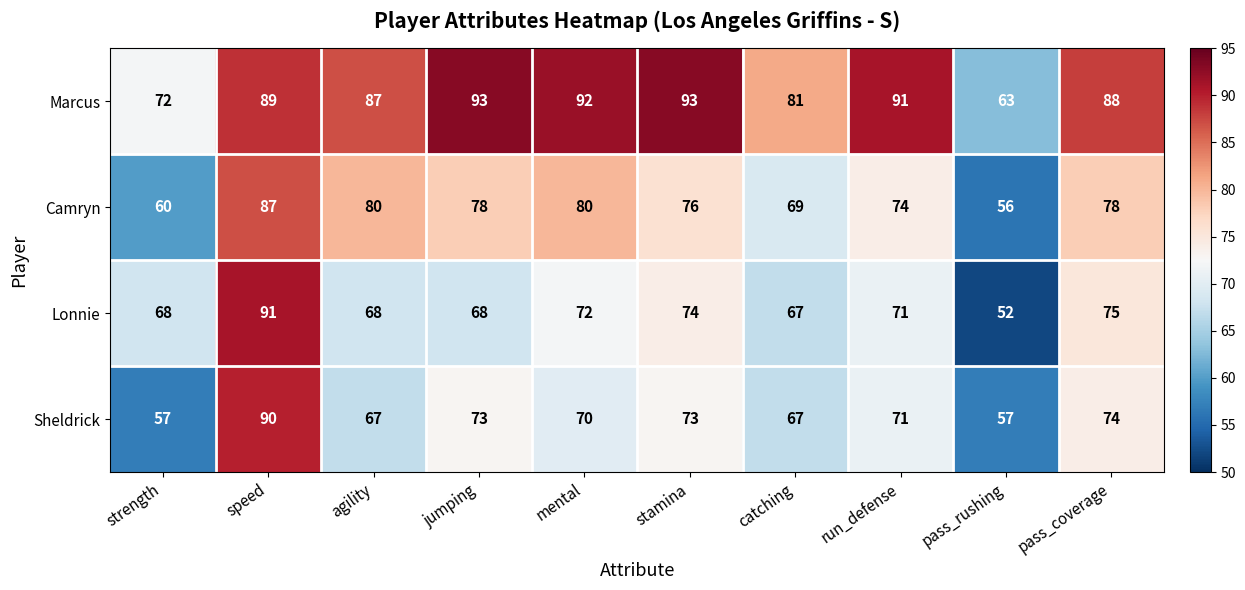

What is the highest value of the Marcus series?

93